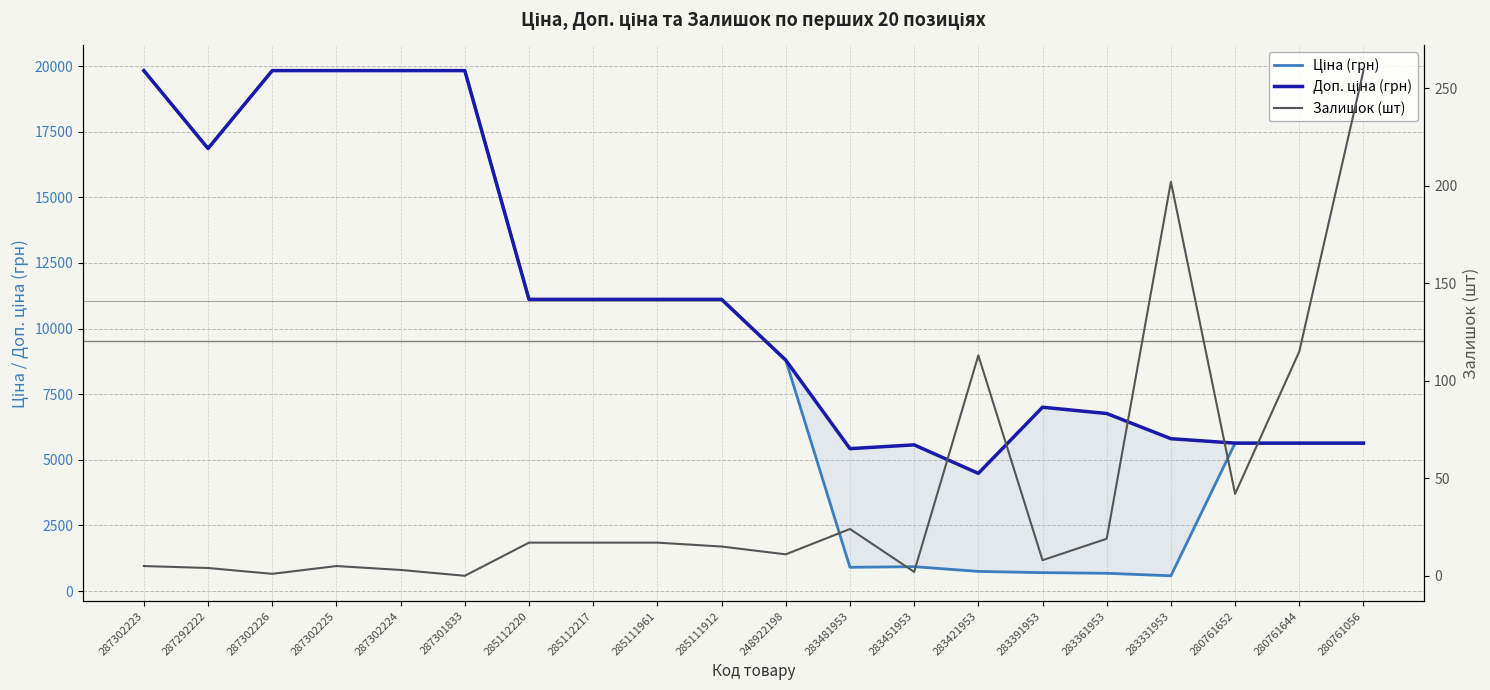

How many categories are shown in the chart?

20